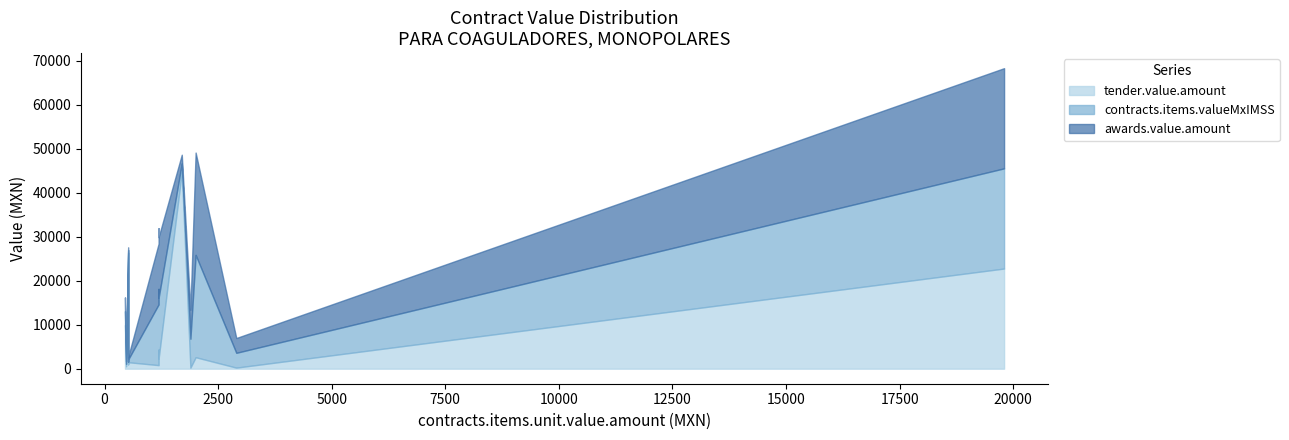

What are all the series names shown in the legend?

tender.value.amount, contracts.items.valueMxIMSS, awards.value.amount